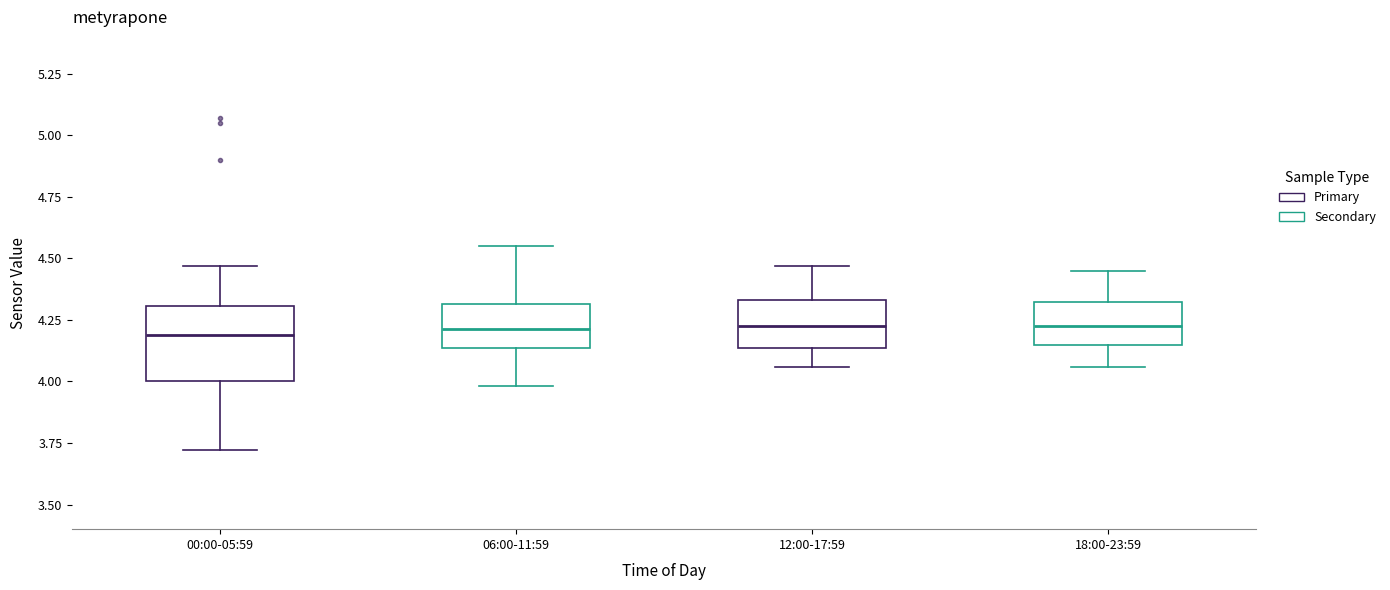

Reading left to right, read every box against the y-axis: the position of its median line, the range the box covers, and the ends of its whiskers. The values are not printed on the chart, so give them approximately, as read against the axis.

00:00-05:59: median 4.20, box 4.00 to 4.30, whiskers 3.70 to 4.45
06:00-11:59: median 4.20, box 4.15 to 4.30, whiskers 4.00 to 4.55
12:00-17:59: median 4.25, box 4.15 to 4.35, whiskers 4.05 to 4.45
18:00-23:59: median 4.25, box 4.15 to 4.30, whiskers 4.05 to 4.45